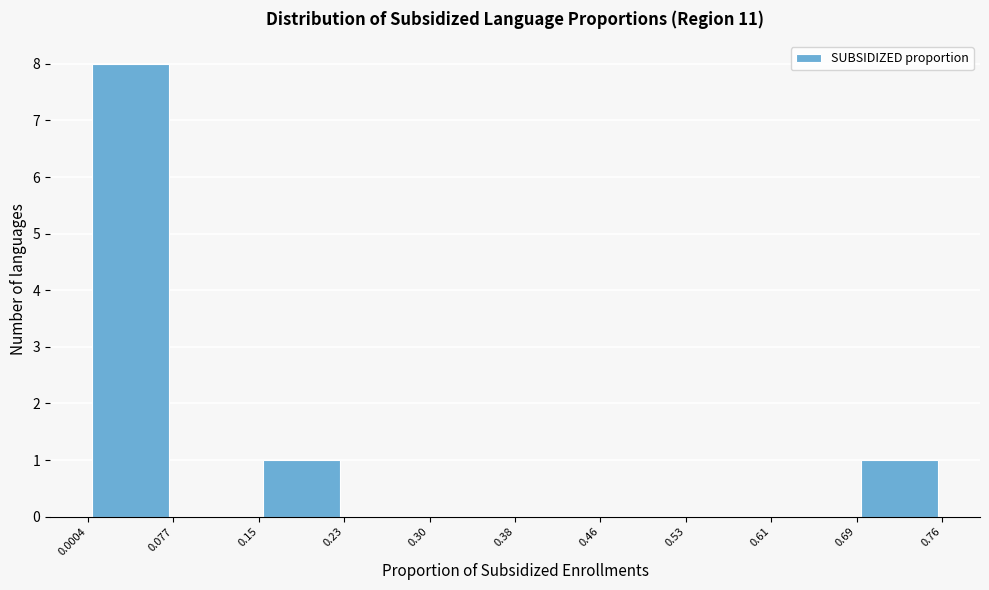

Over which range of the x-axis is the bar tallest?

0.0004 to 0.077